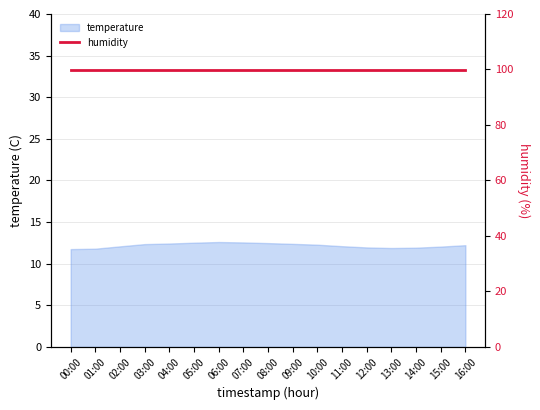

What is the difference between the second highest and minimum values?

0.8